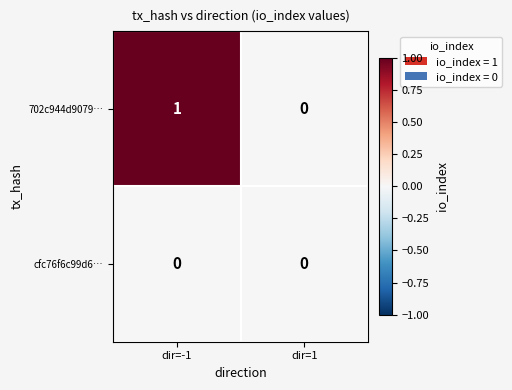

What is the difference between the highest and lowest values at dir=-1?

1